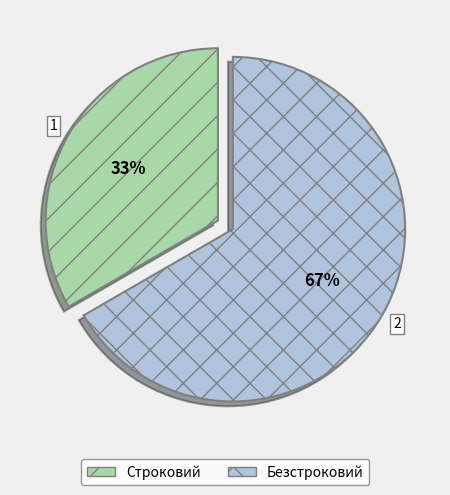

To the nearest percent, what percentage of the pie is Безстроковий?

67%